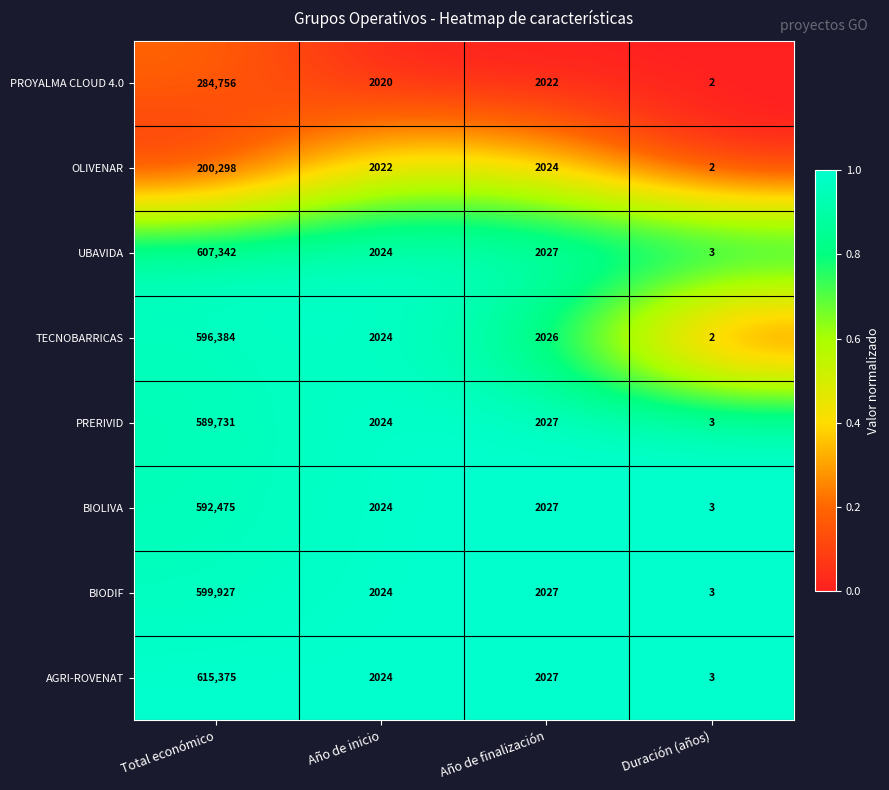

Rank the categories by UBAVIDA value from lowest to highest.

Duración (años), Año de inicio, Año de finalización, Total económico